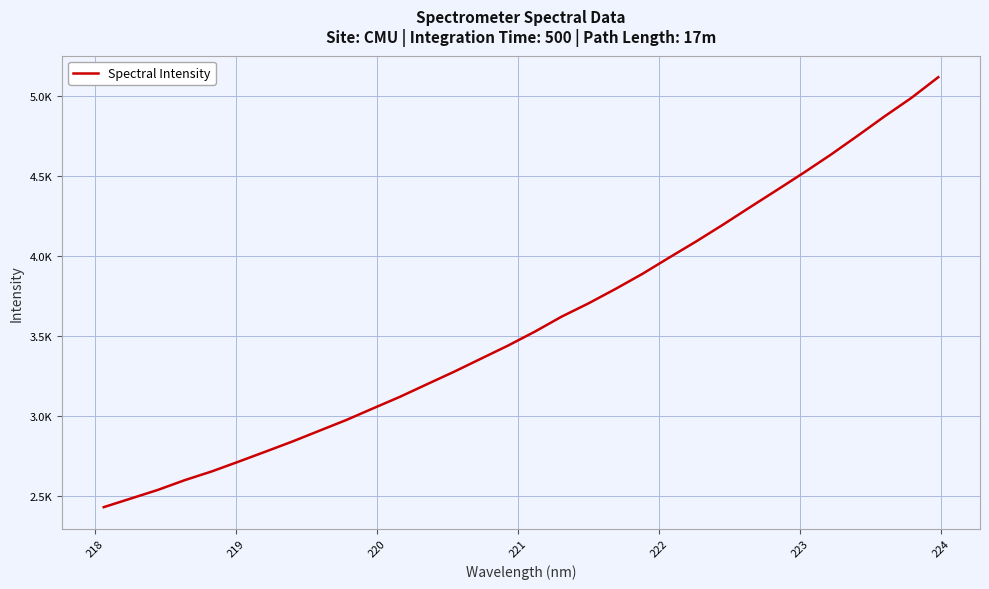

What is the smallest value displayed?

2432.9